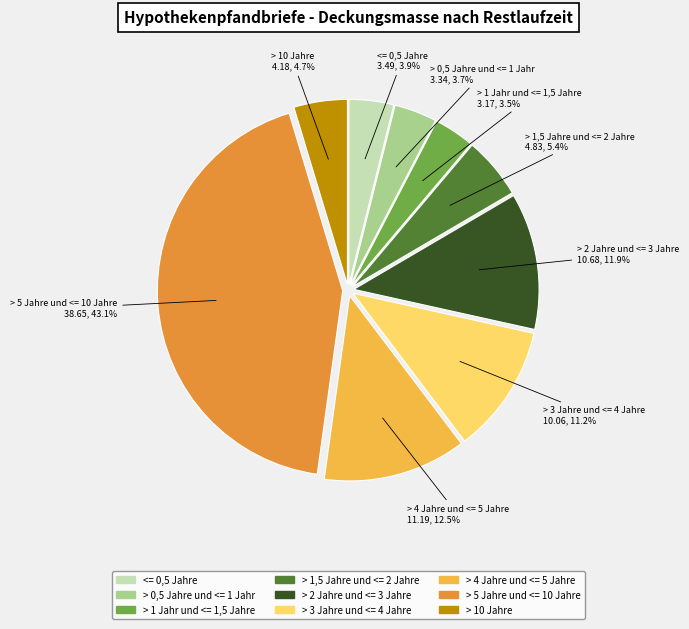

Which has a higher value, > 2 Jahre und <= 3 Jahre or > 3 Jahre und <= 4 Jahre?

> 2 Jahre und <= 3 Jahre